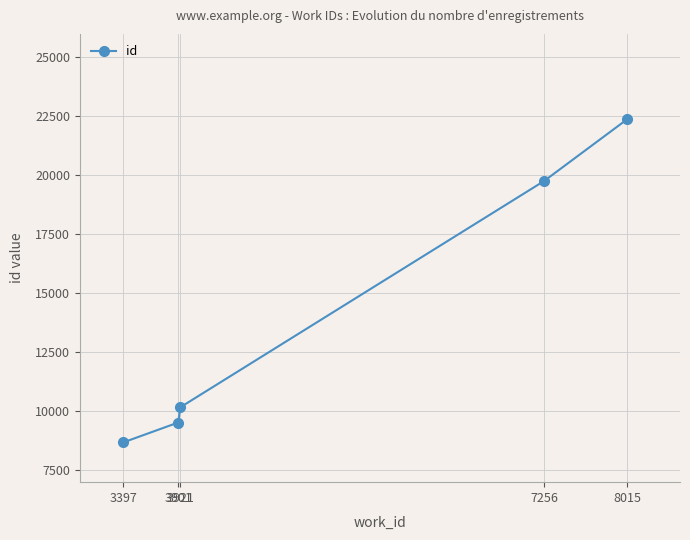

True or false: the data has more than 2 interior local peaks.

False